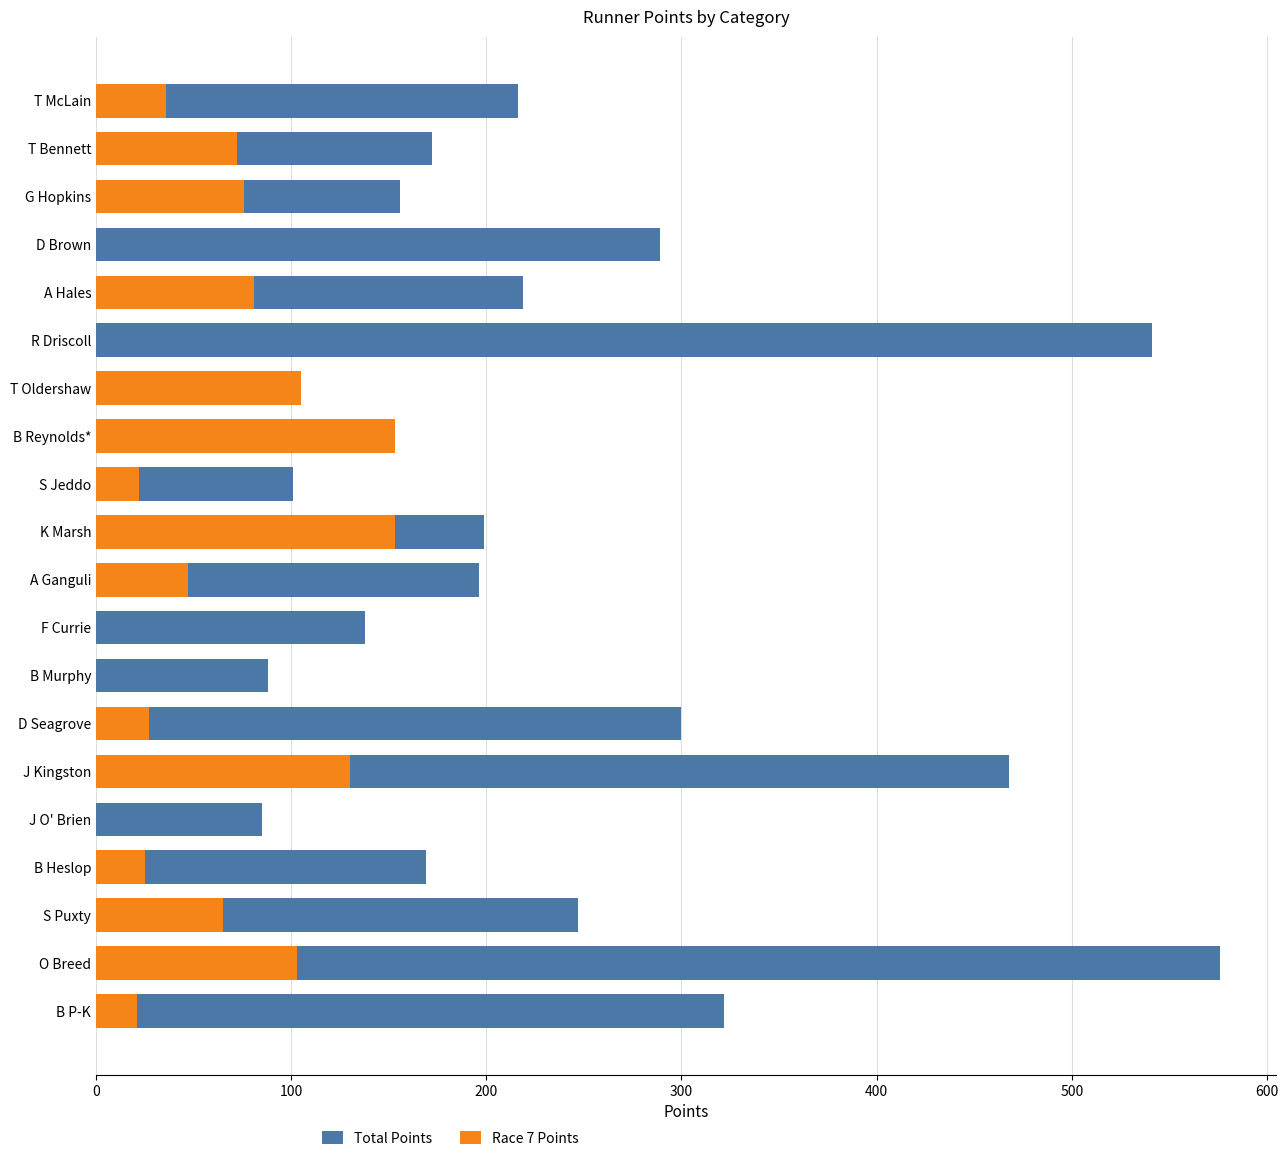

How many values in the Total Points series exceed 199?

9